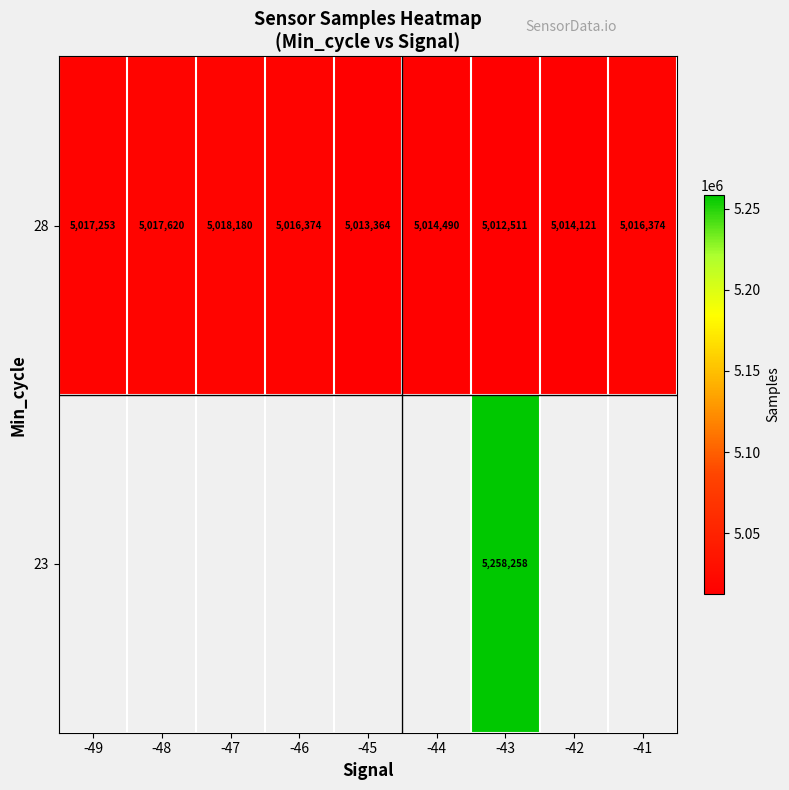

The value of 28 at -48 is 5017620. True or false?

True